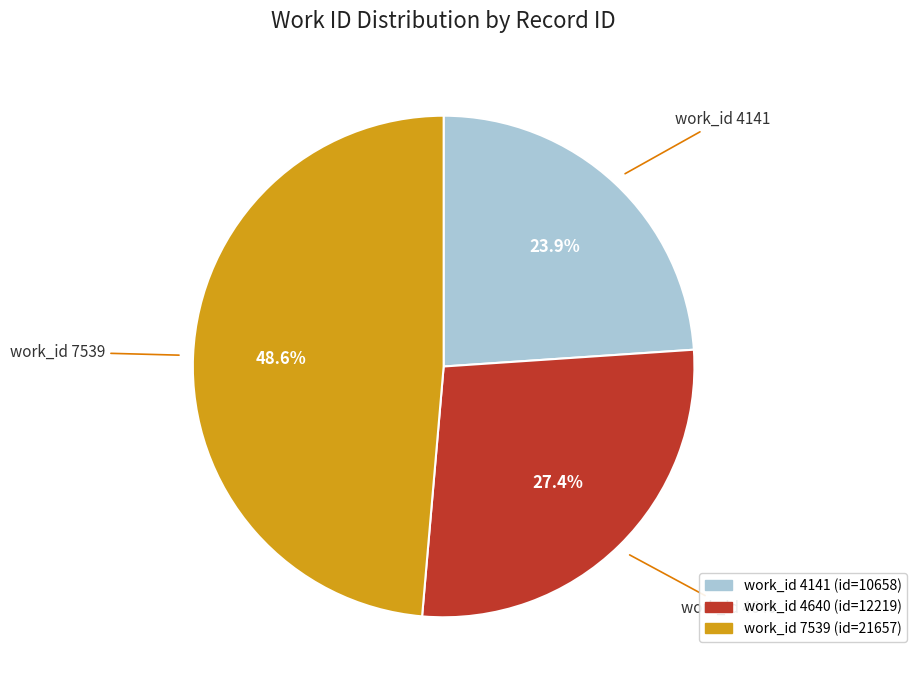

Is there any slice that represents more than half of the pie?

No